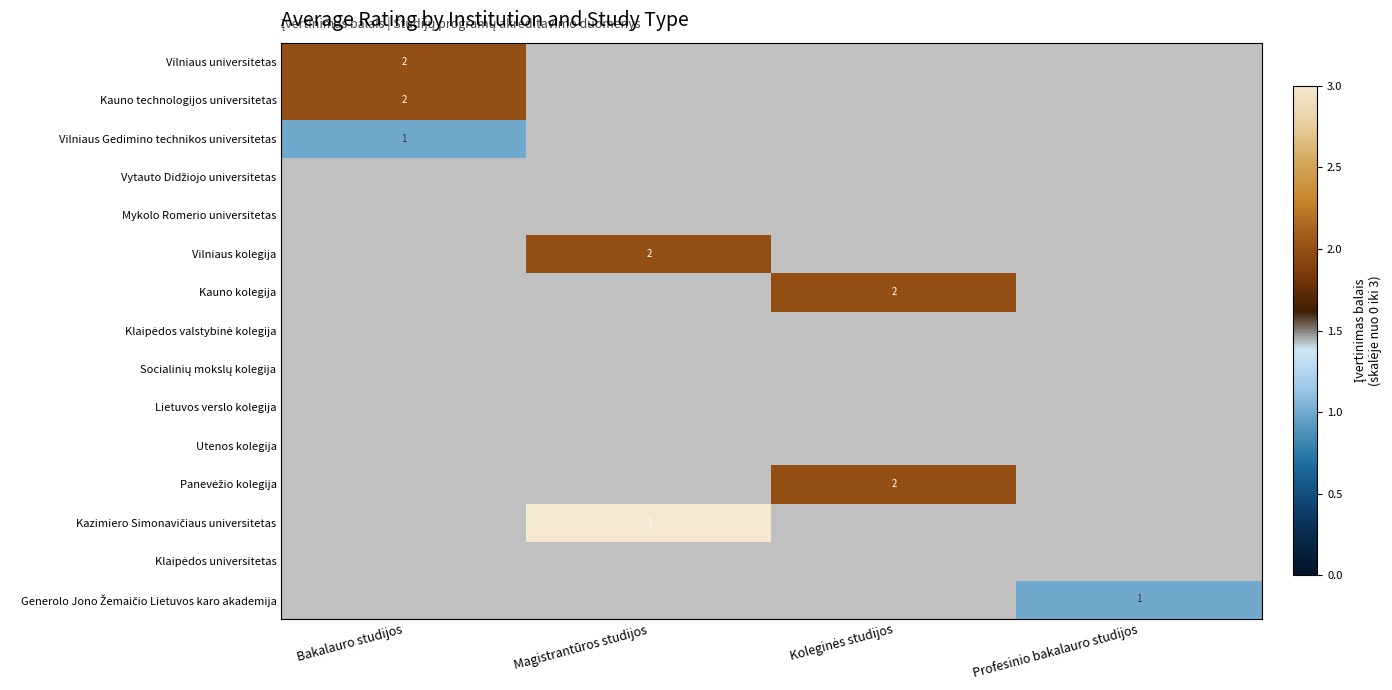

How many distinct data groups are displayed?

15